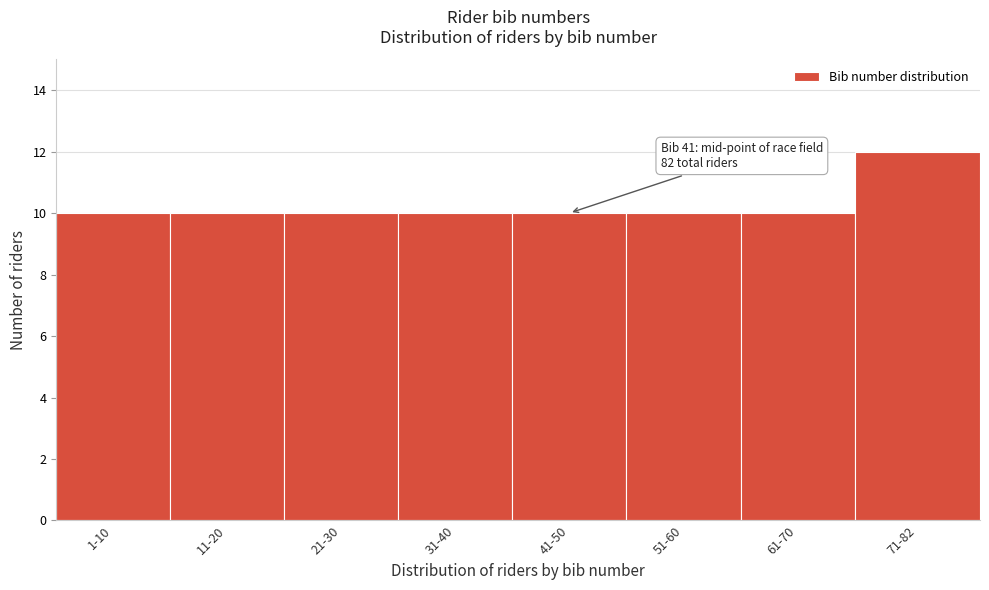

Reading left to right, list all the values displayed in this chart.

1-10=10	11-20=10	21-30=10	31-40=10	41-50=10	51-60=10	61-70=10	71-82=12